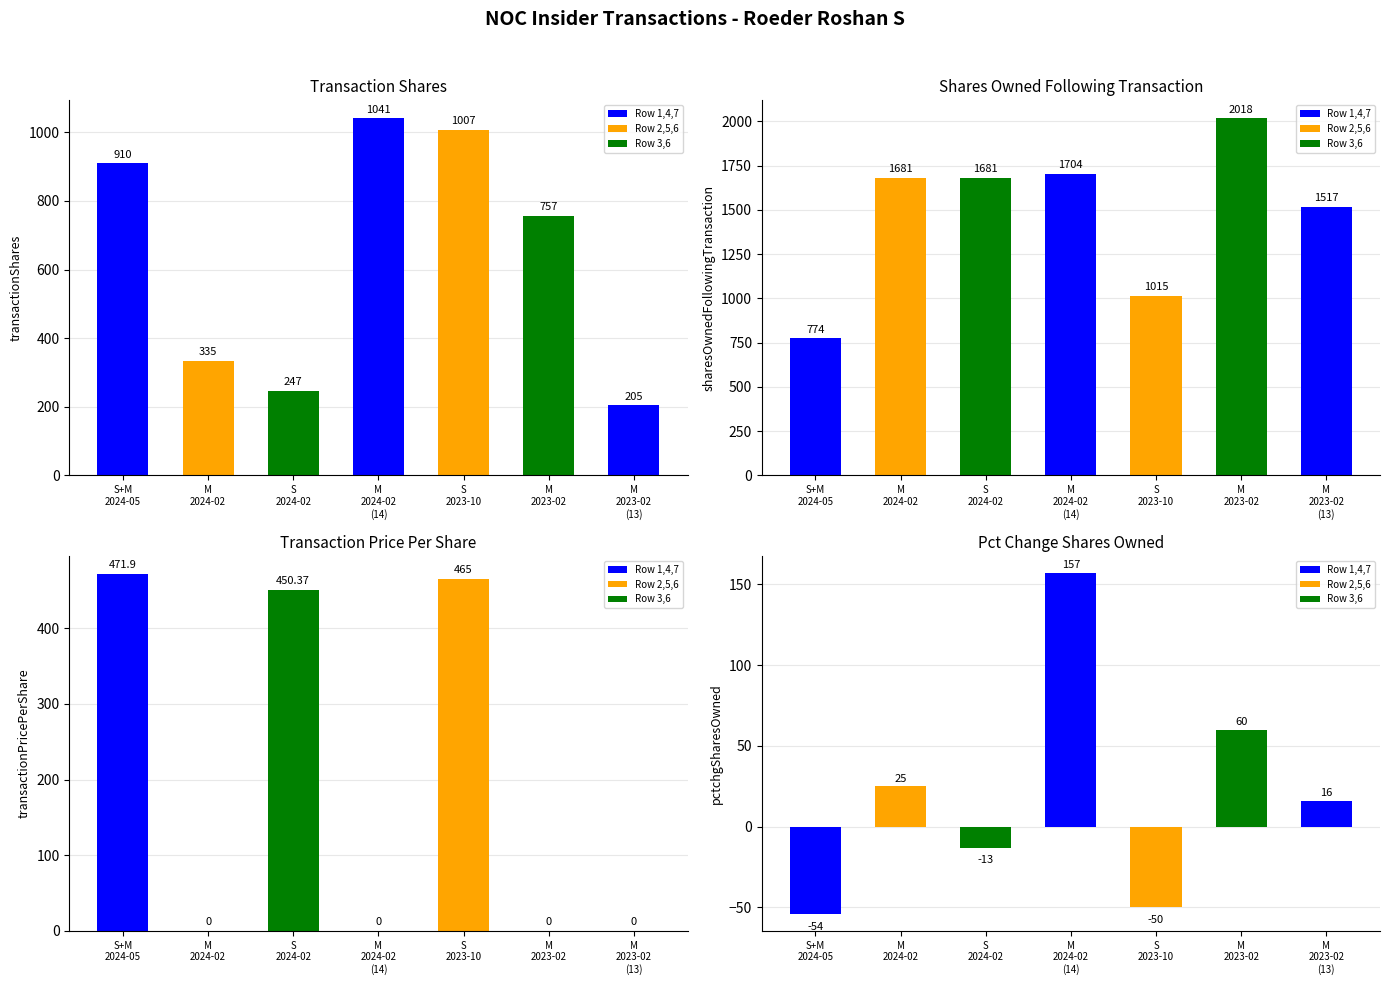

At which label does pctchgSharesOwned reach its peak?

M
2024-02
(14)